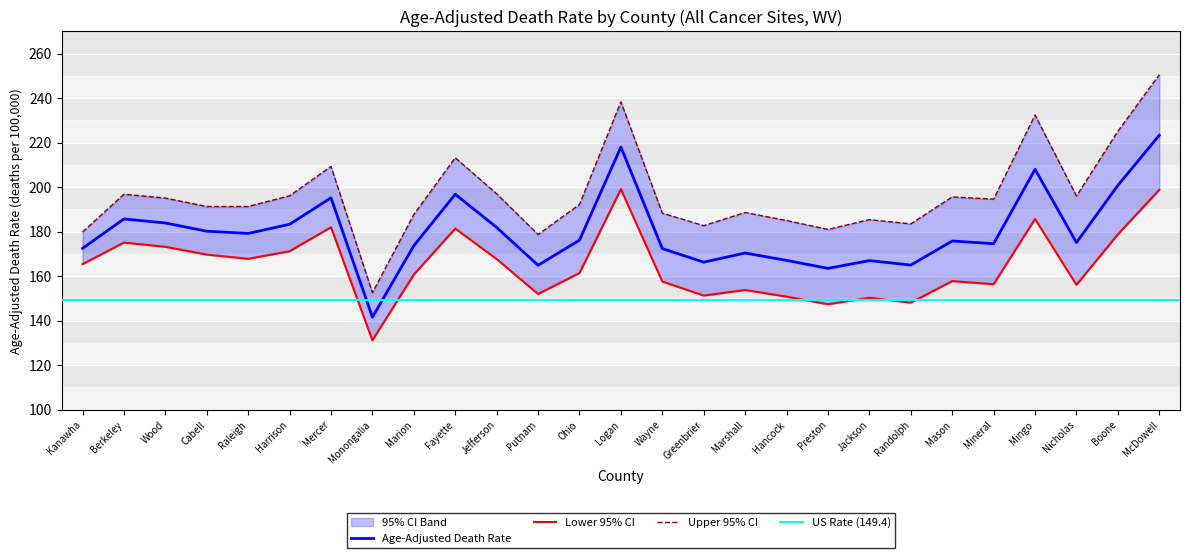

Is it true that Age-Adjusted Death Rate equals 257.1 at Hancock?

False